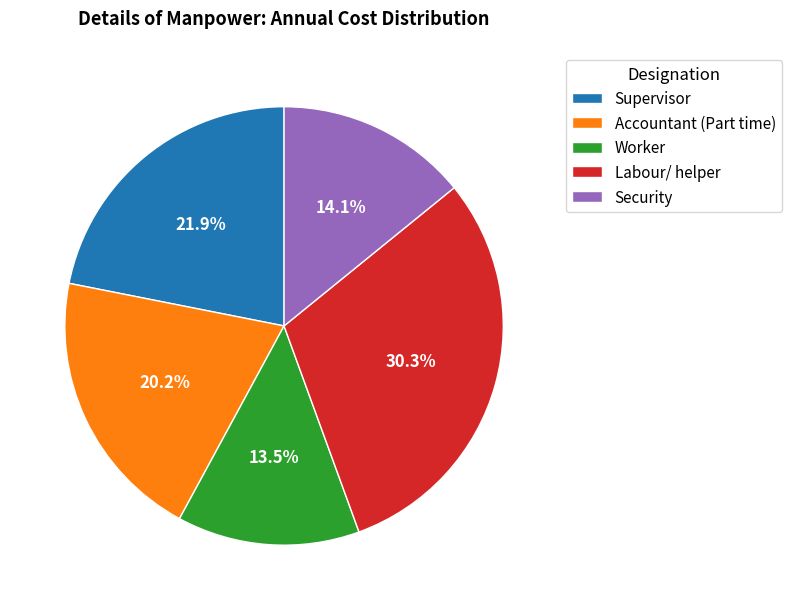

How many slices are in this pie chart?

5